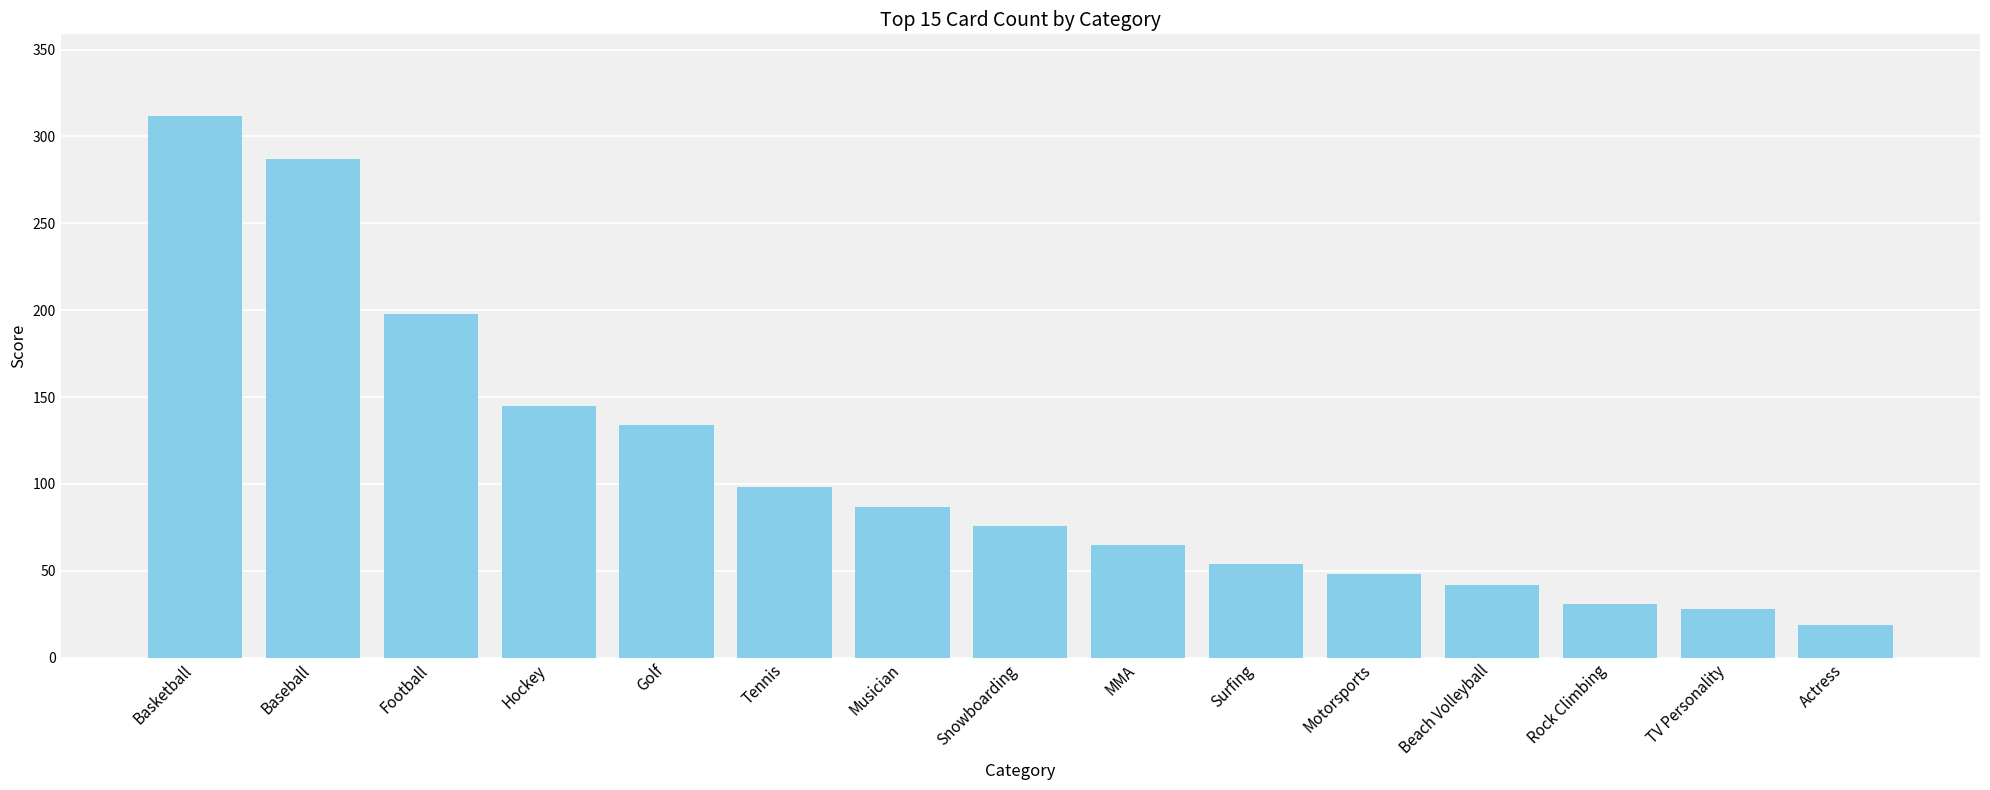

What is the greatest value displayed?

312